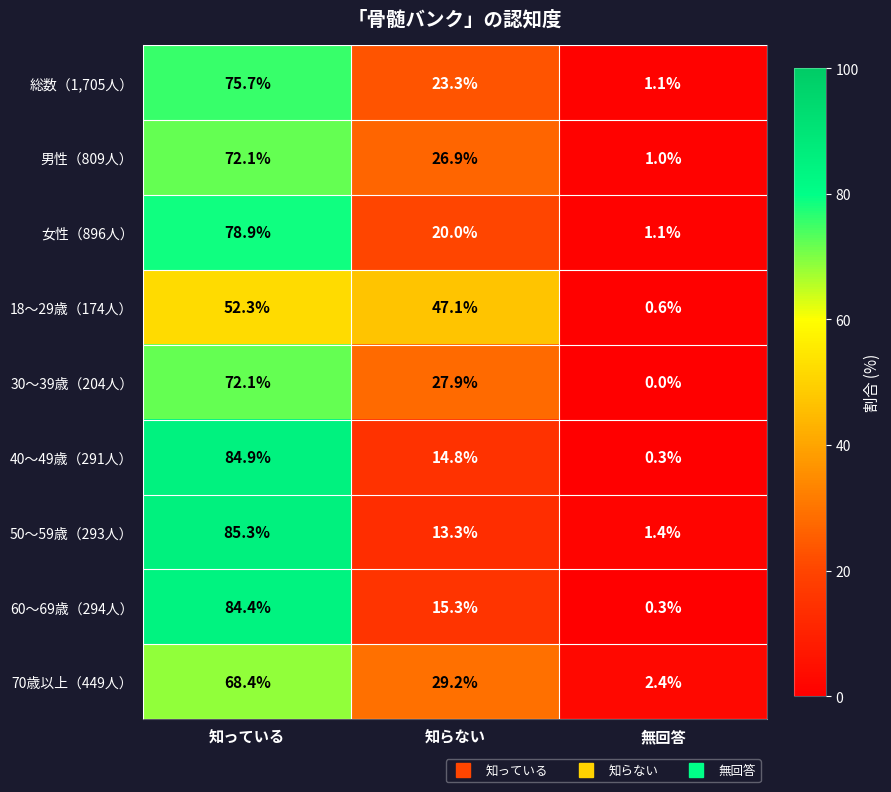

What is the lowest value of the 女性（896人） series?

1.1